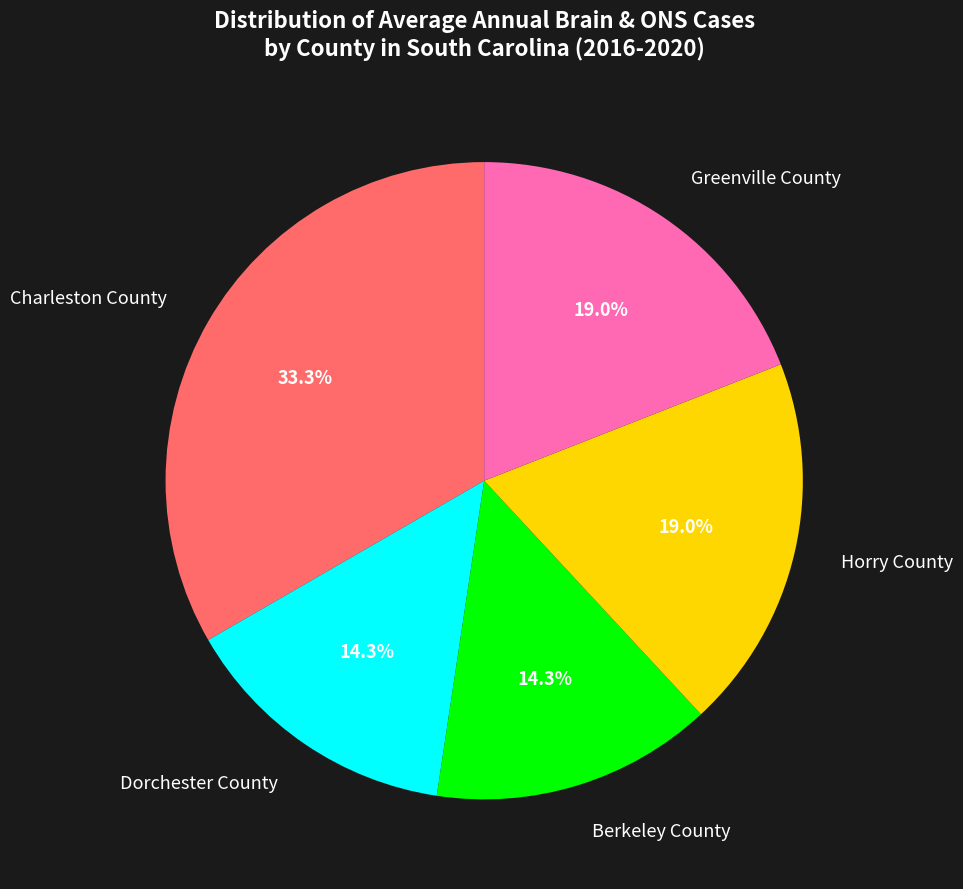

How many segments does this pie chart have?

5